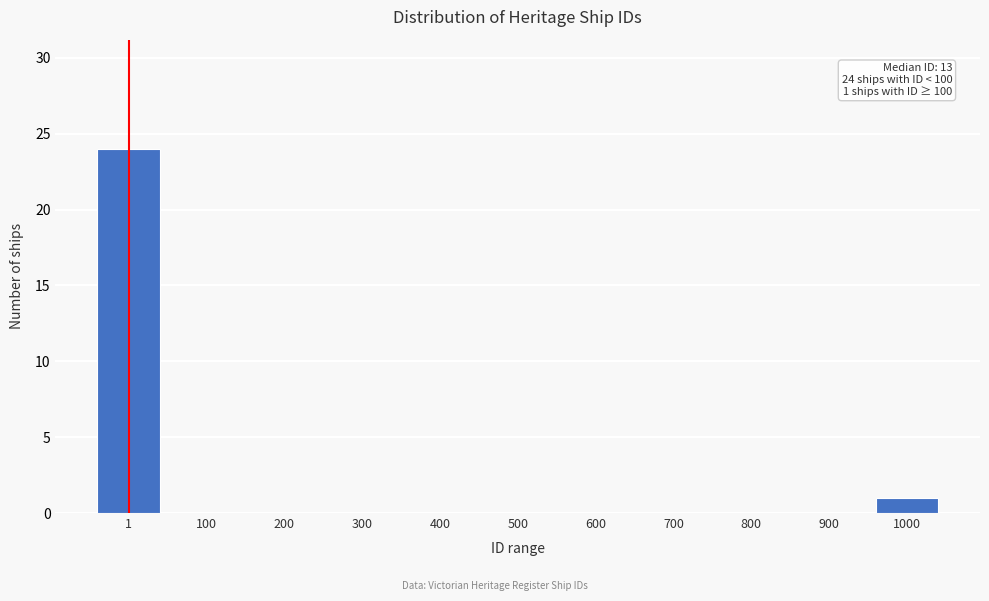

Reading left to right, transcribe all the data shown in this chart.

1=24	100=0	200=0	300=0	400=0	500=0	600=0	700=0	800=0	900=0	1000=1